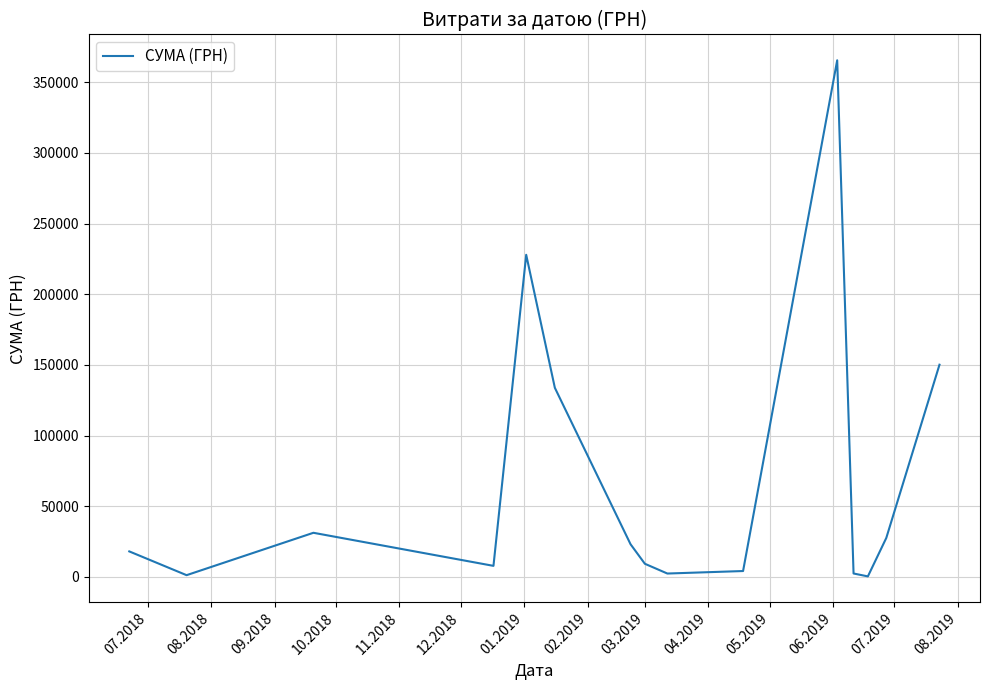

What is the sum of all values?

1005570.2